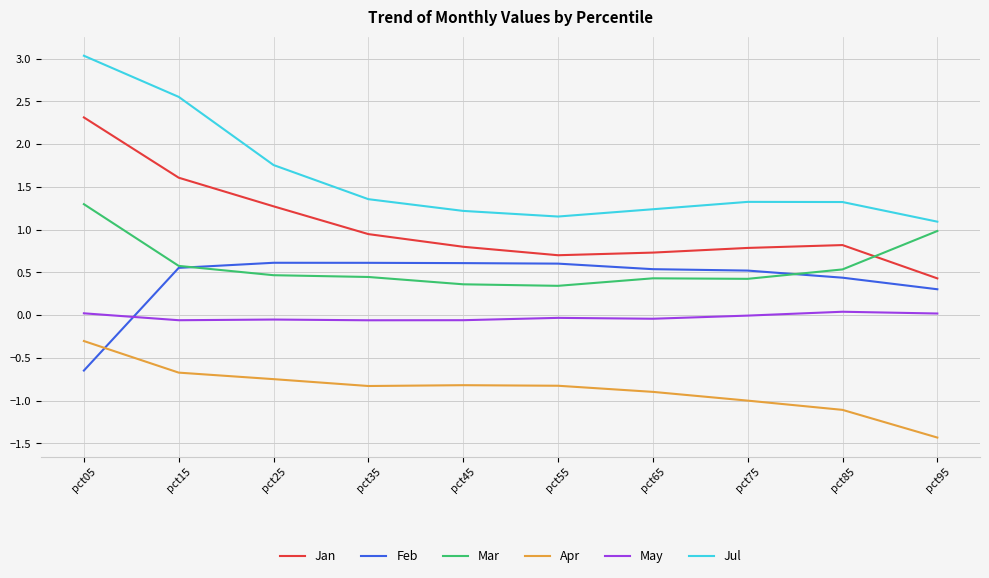

What is the difference between the maximum and minimum values in the Jul series?

1.9